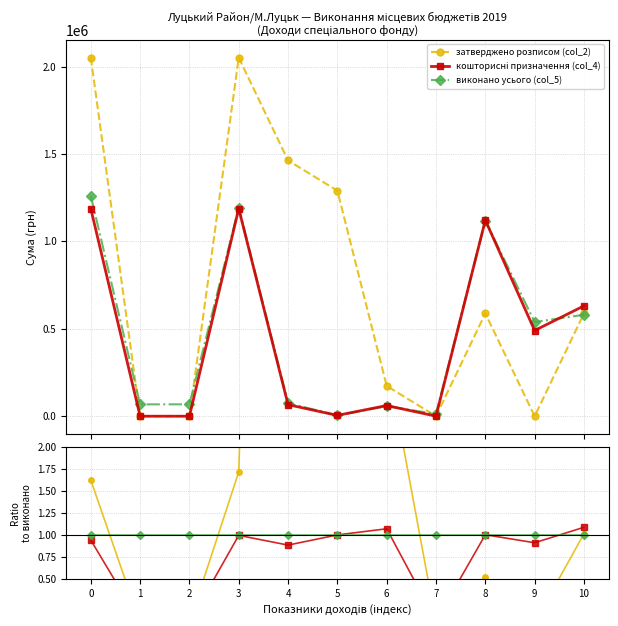

Which series has the largest total across all categories?

затверджено розписом (col_2)